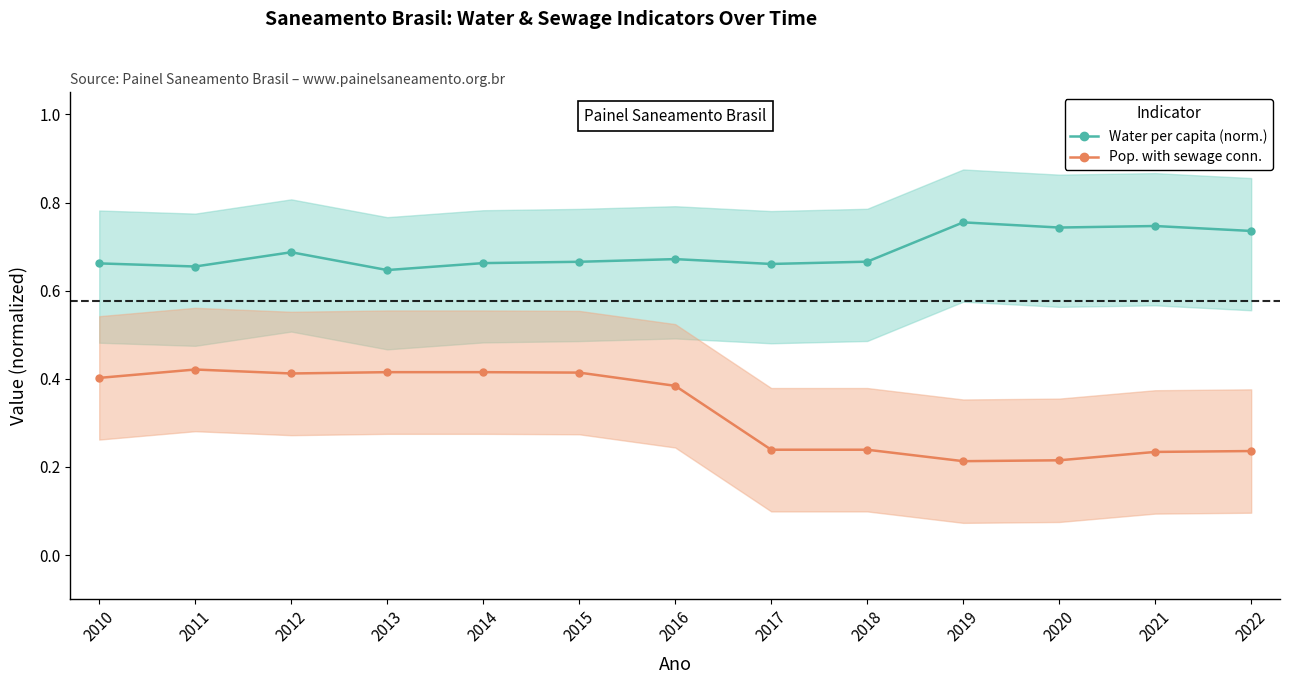

What is the maximum value for Water per capita (norm.)?

0.8